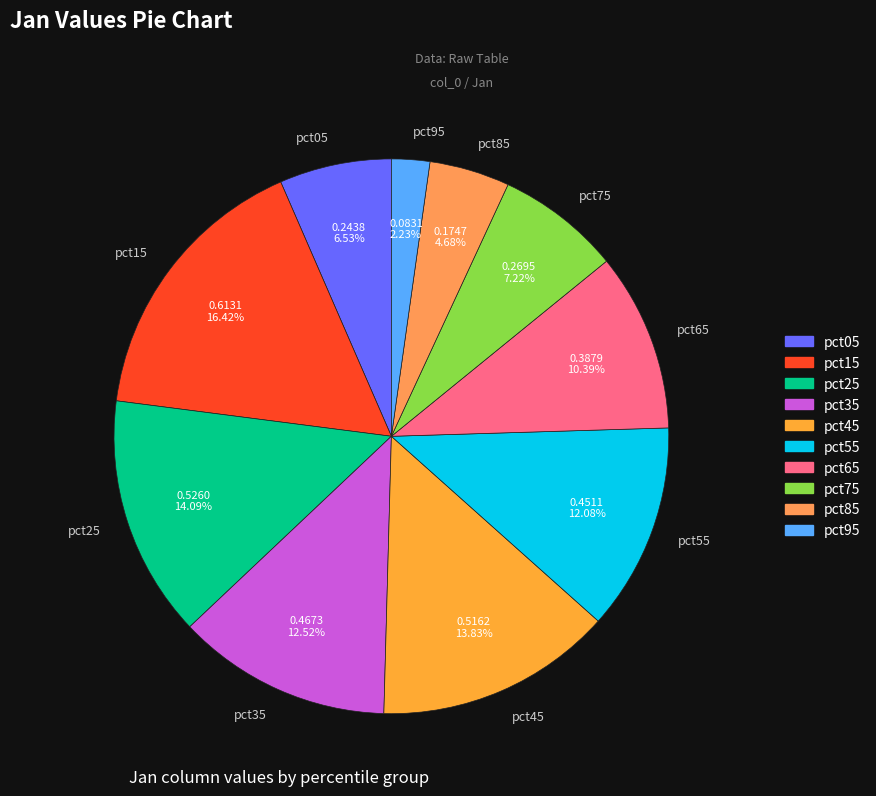

How many slices are in this pie chart?

10